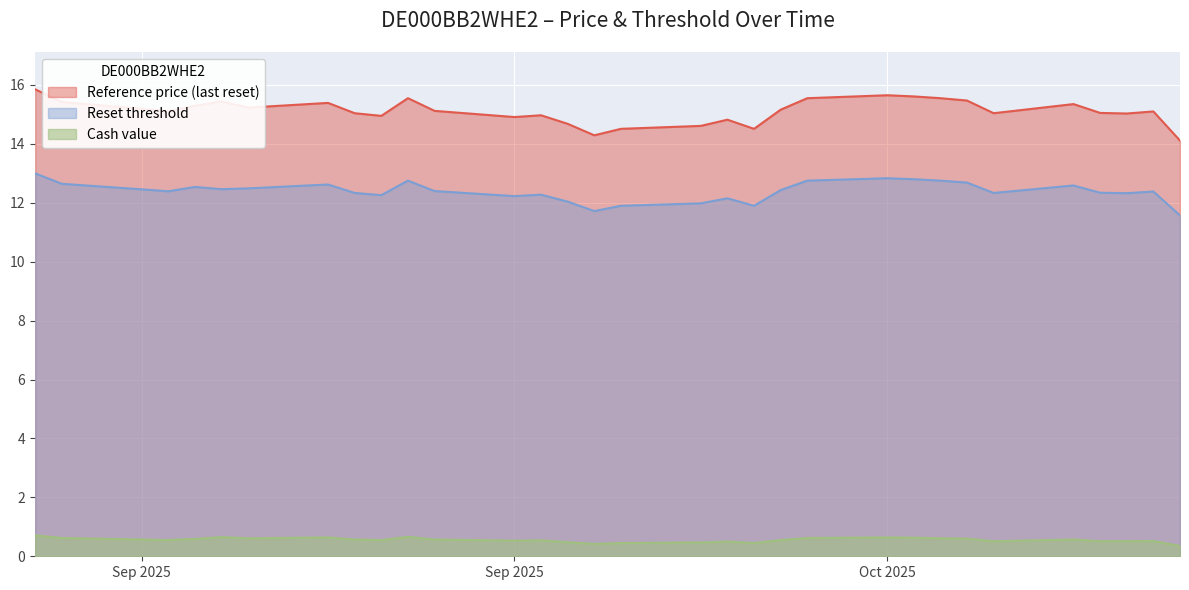

At how many categories does at least one series exceed 14?

32